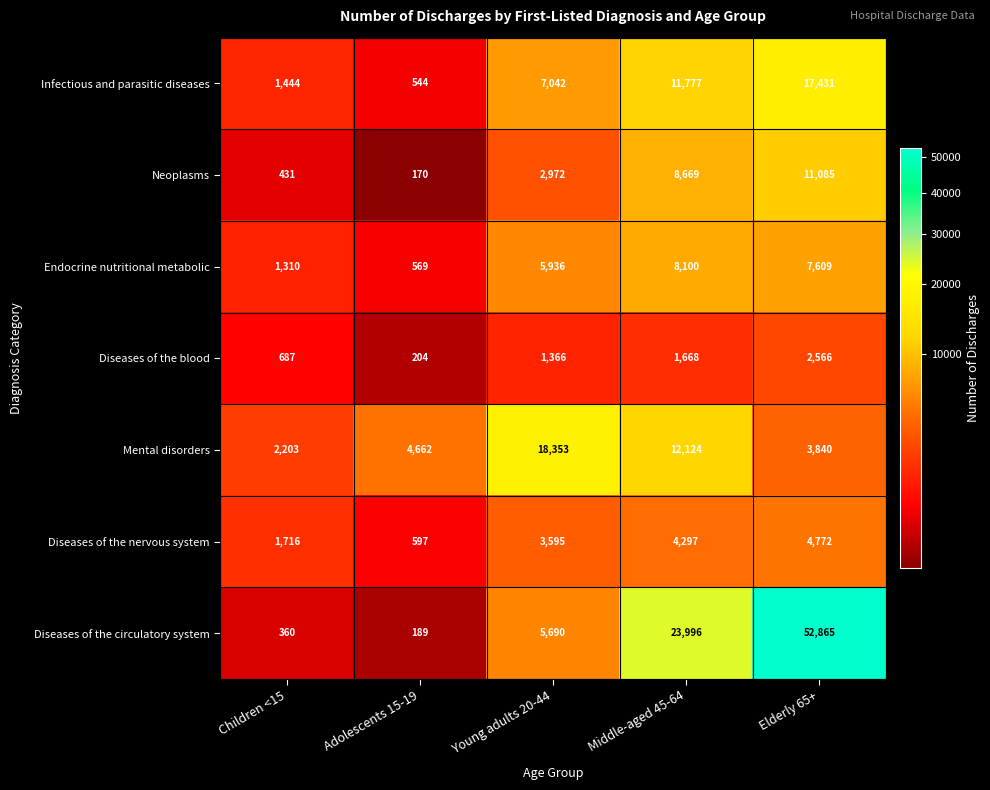

What is the approximate value of Mental disorders at Young adults 20-44, to the nearest 100?

18400